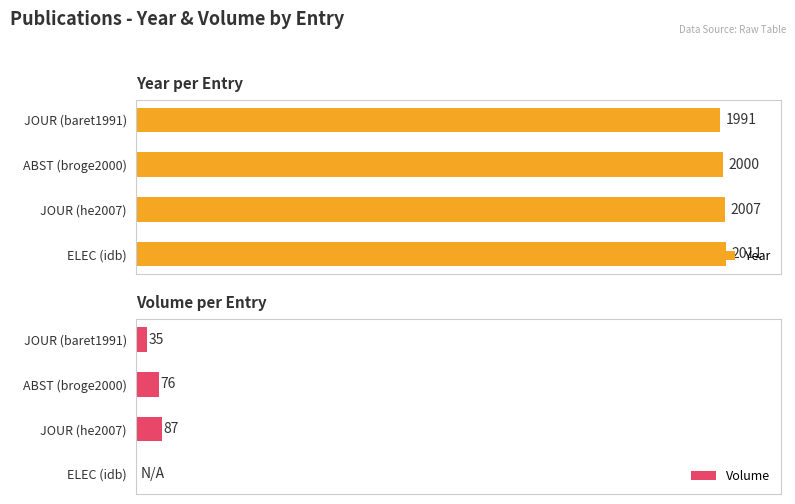

How many values in Volume are above zero?

3